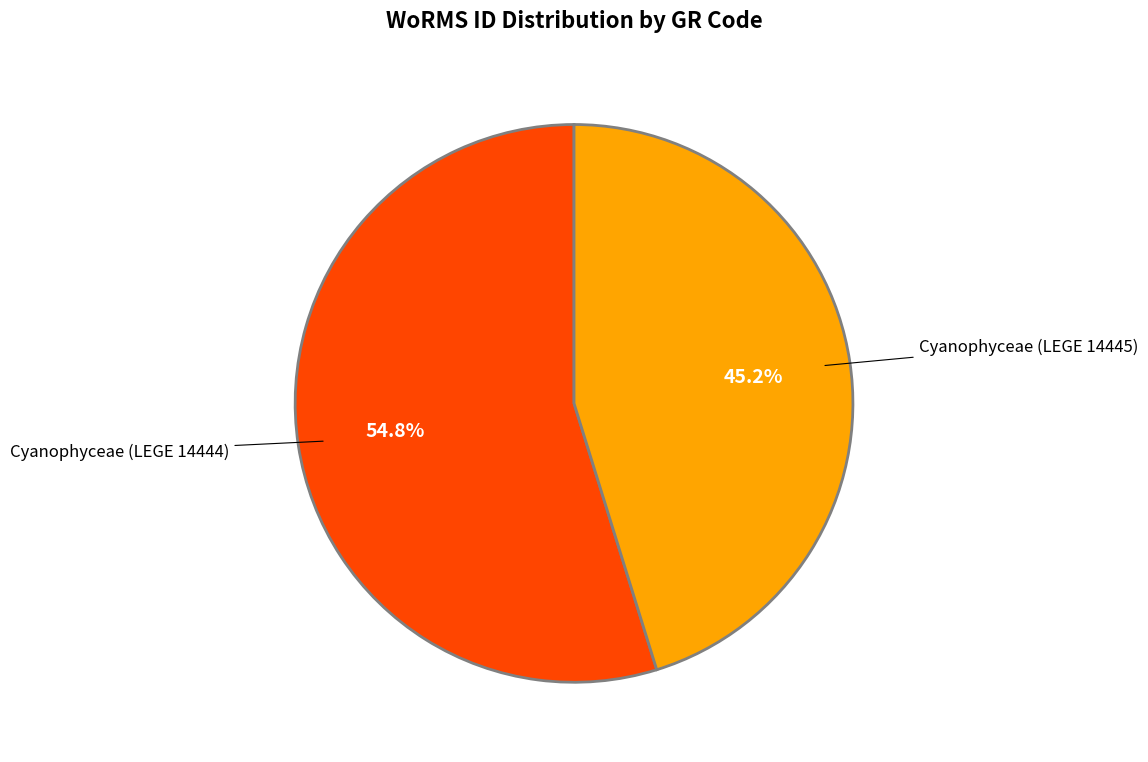

To the nearest percent, what is the difference between the largest and smallest slice percentages?

10%